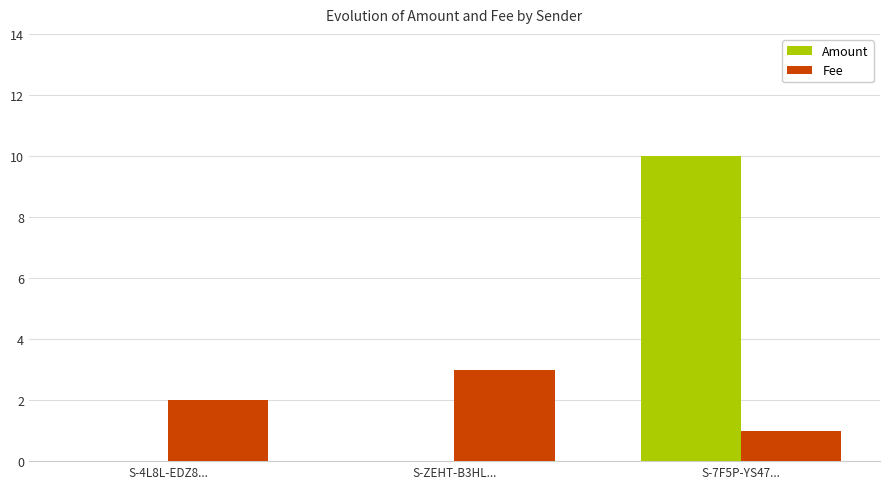

Which series changed the most between S-ZEHT-B3HL... and S-7F5P-YS47...?

Amount